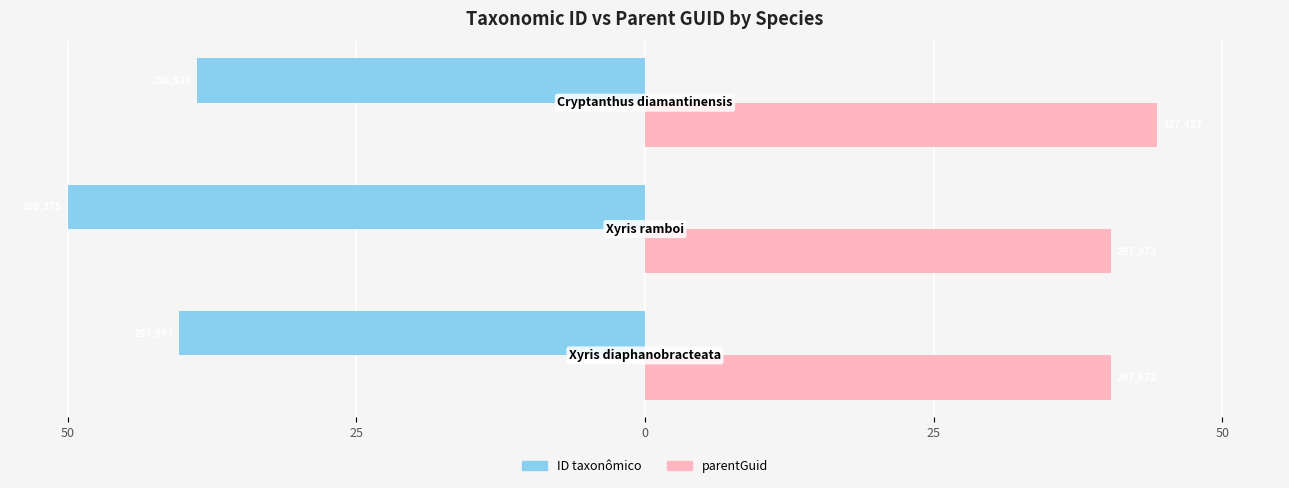

What are all the series names shown in the legend?

ID taxonômico, parentGuid